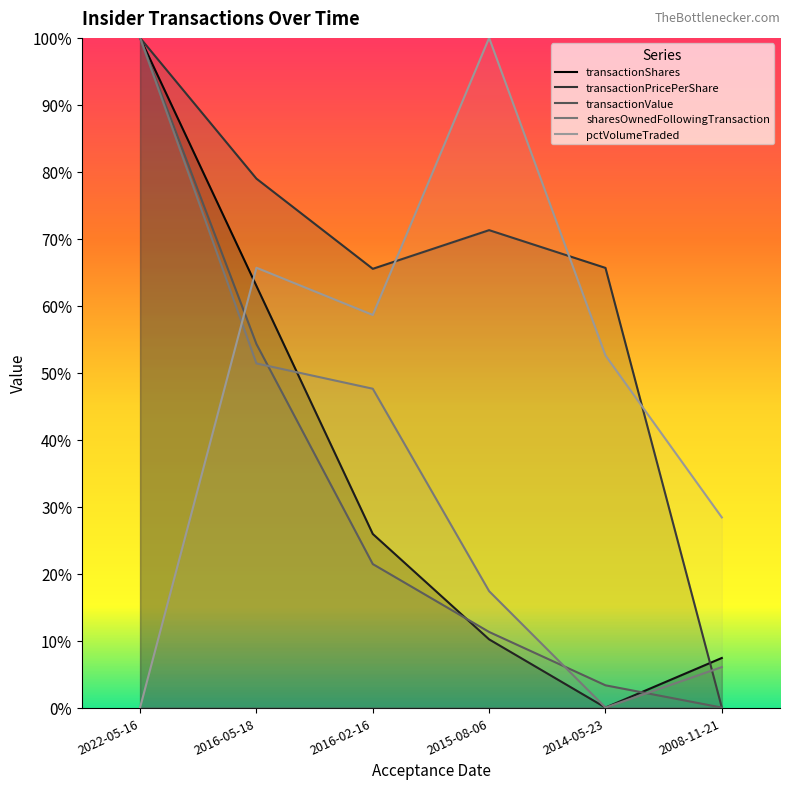

How many interior local valleys does the sharesOwnedFollowingTransaction series have?

1